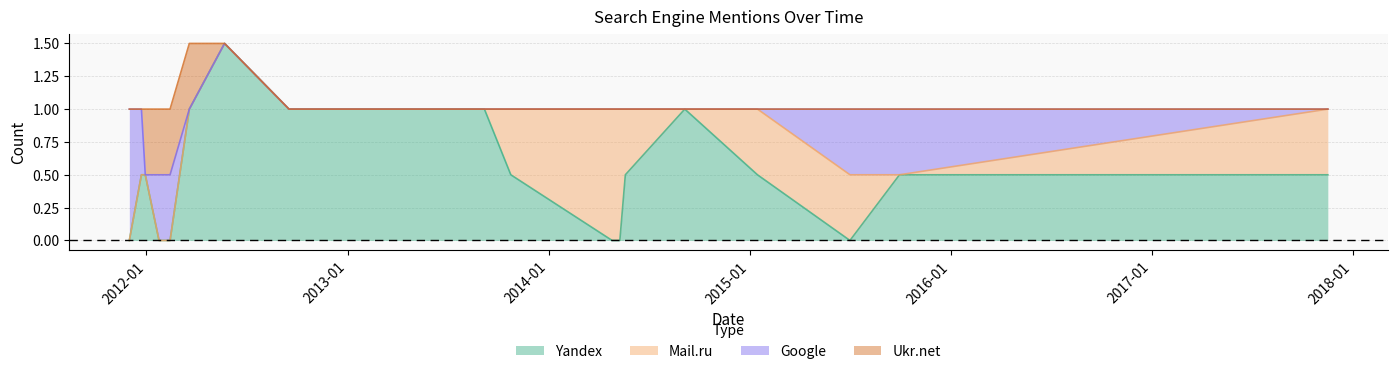

Between 2011-12-30 and 2014-05-10, which series saw the biggest shift?

Mail.ru